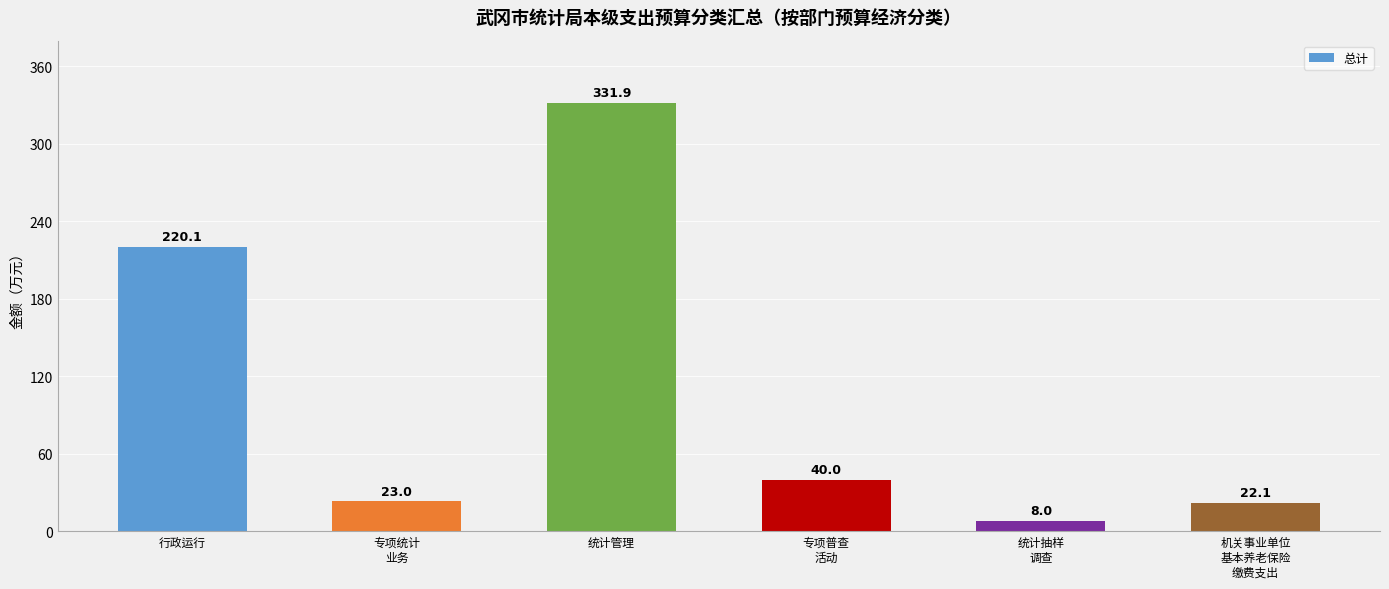

Where does the data first go above 40?

行政运行